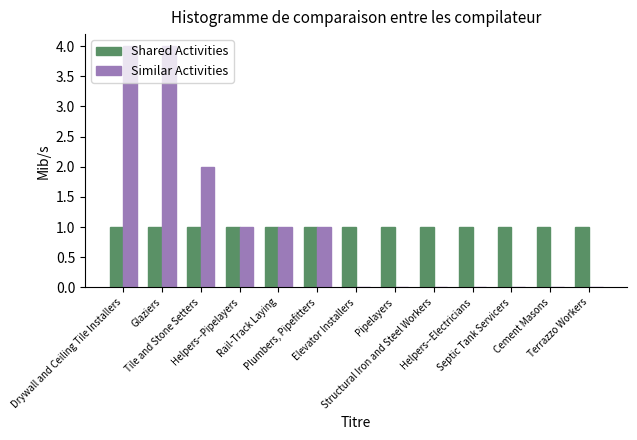

What is the highest value of the Similar Activities series?

4